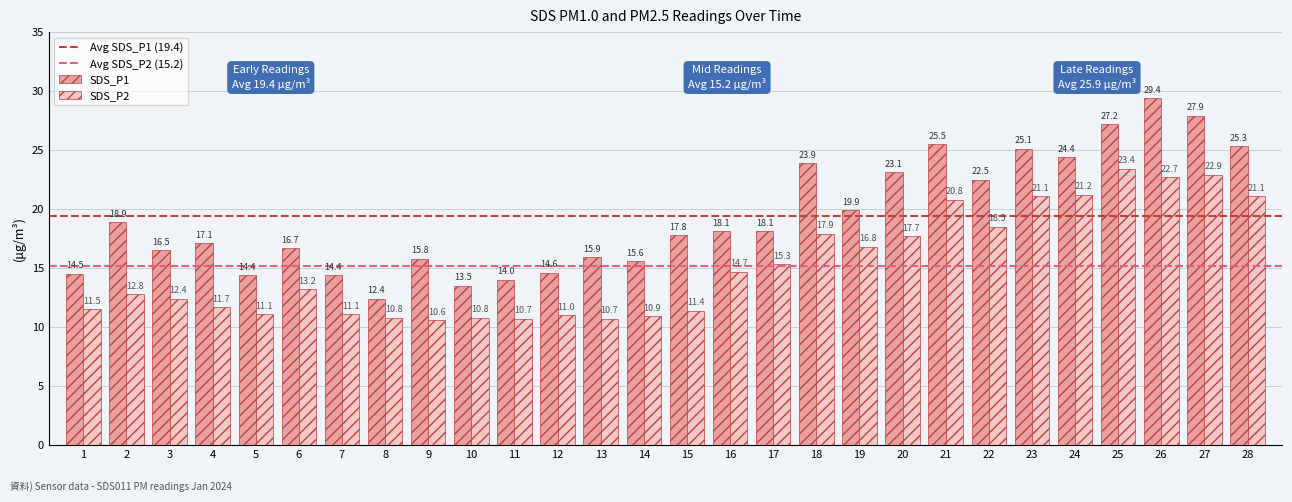

Rank the series by their average value, from highest to lowest.

SDS_P1, SDS_P2